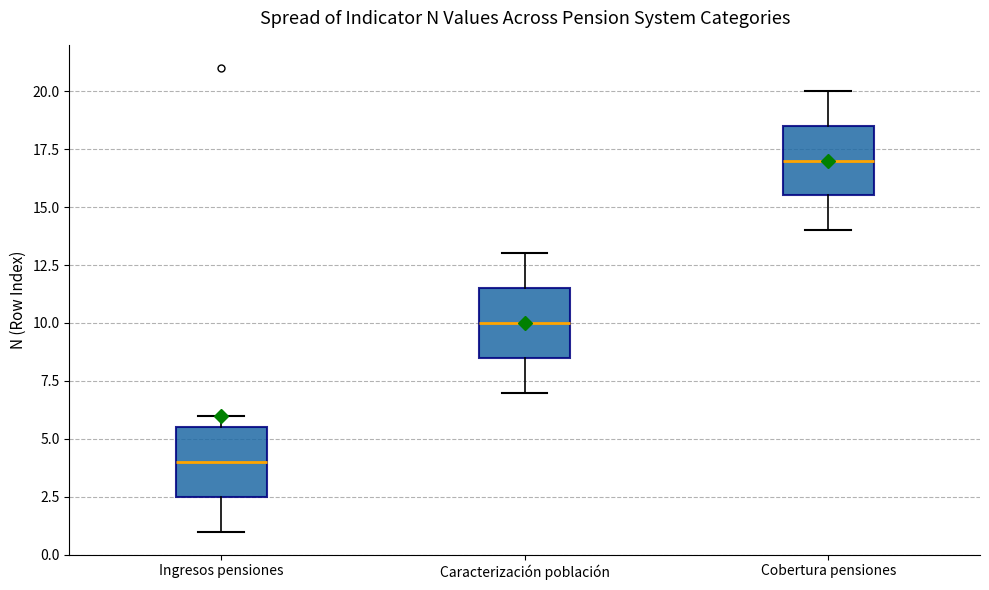

Which box has the highest median line?

Cobertura pensiones